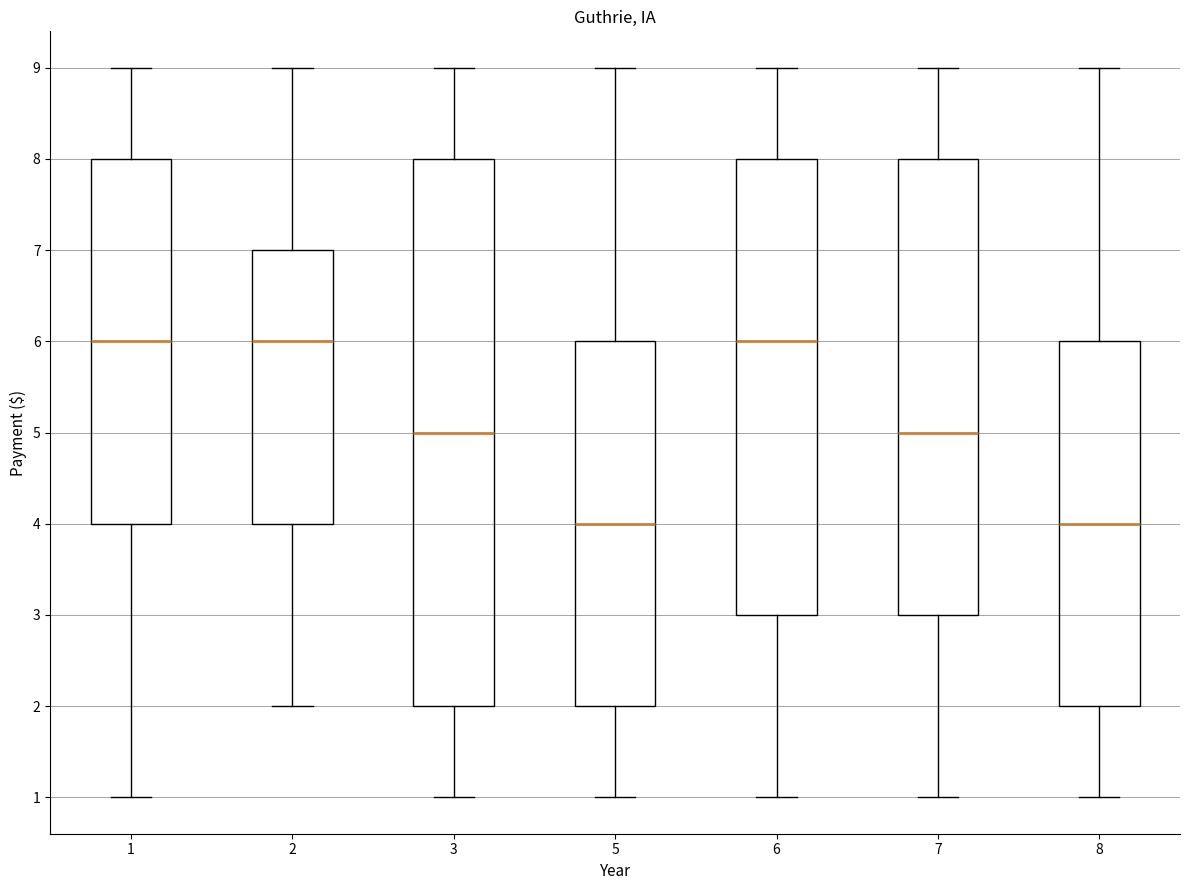

Comparing the boxes themselves (not the whiskers), which one is the tallest?

3